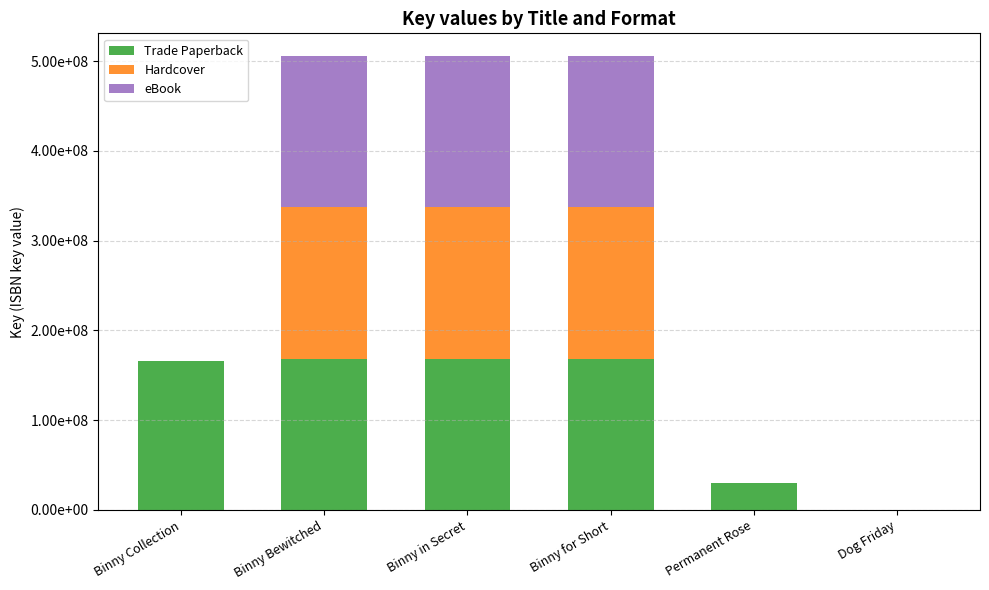

What are all the series names shown in the legend?

Trade Paperback, Hardcover, eBook